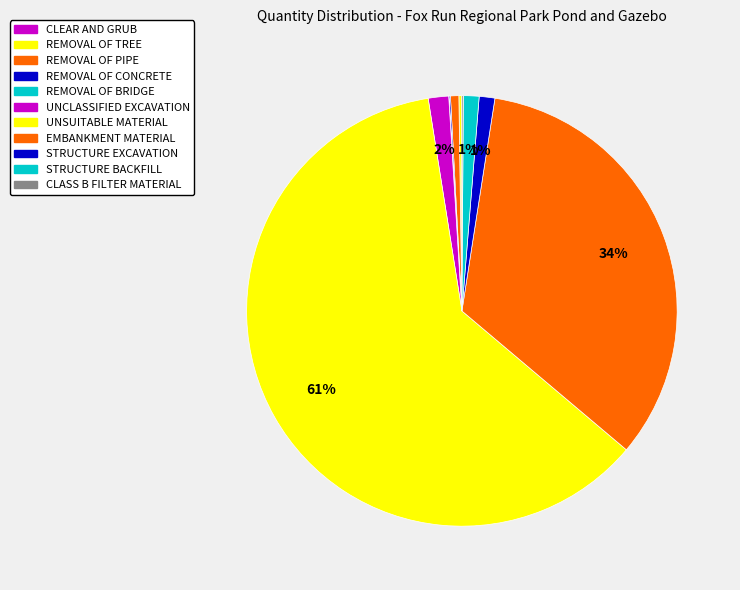

To the nearest percent, what is the combined percentage of STRUCTURE BACKFILL and CLASS B FILTER MATERIAL?

1%